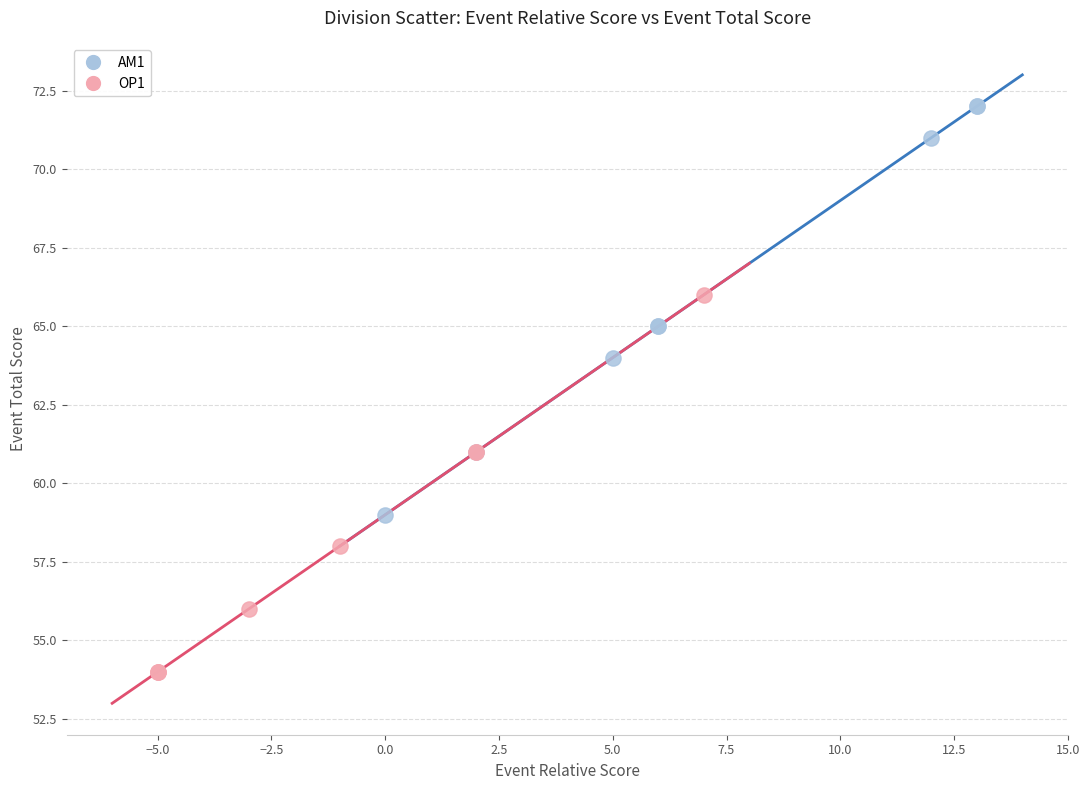

Which series has the largest Y range (max minus min)?

AM1